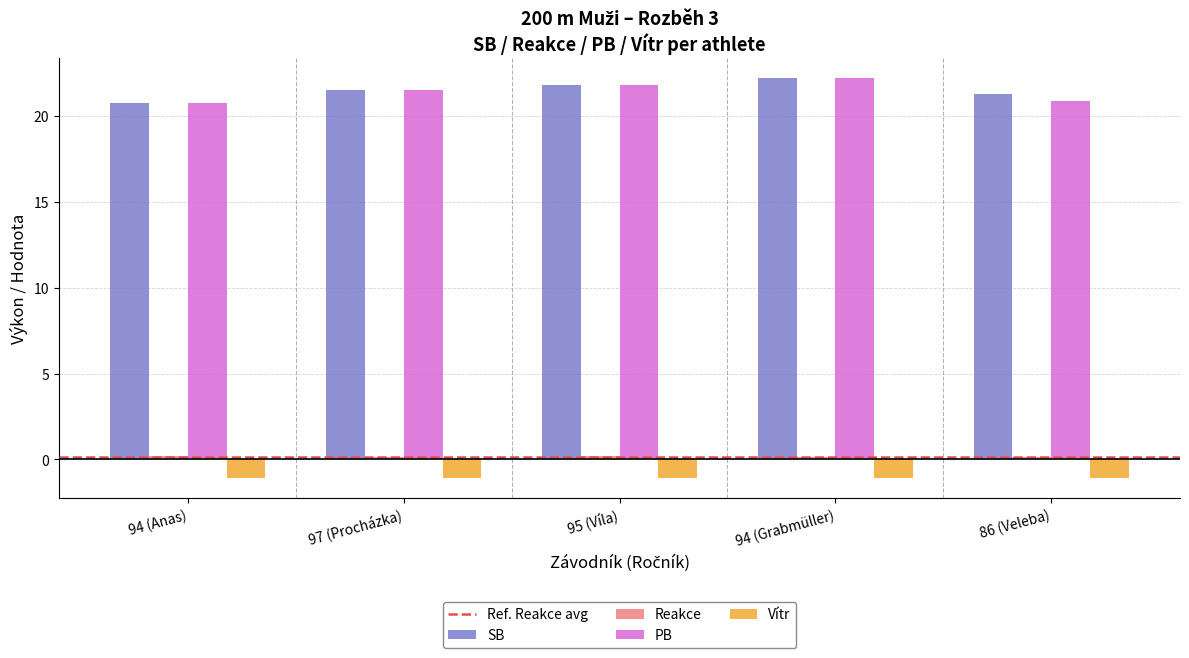

Is it true that PB equals 36.8 at 95 (Víla)?

False